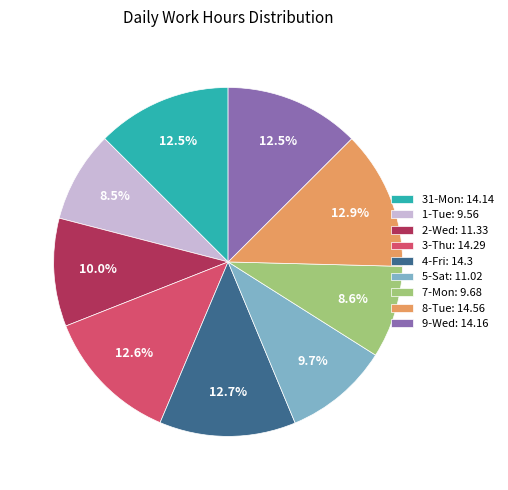

Do 7-Mon and 8-Tue together represent more than half of the pie?

No